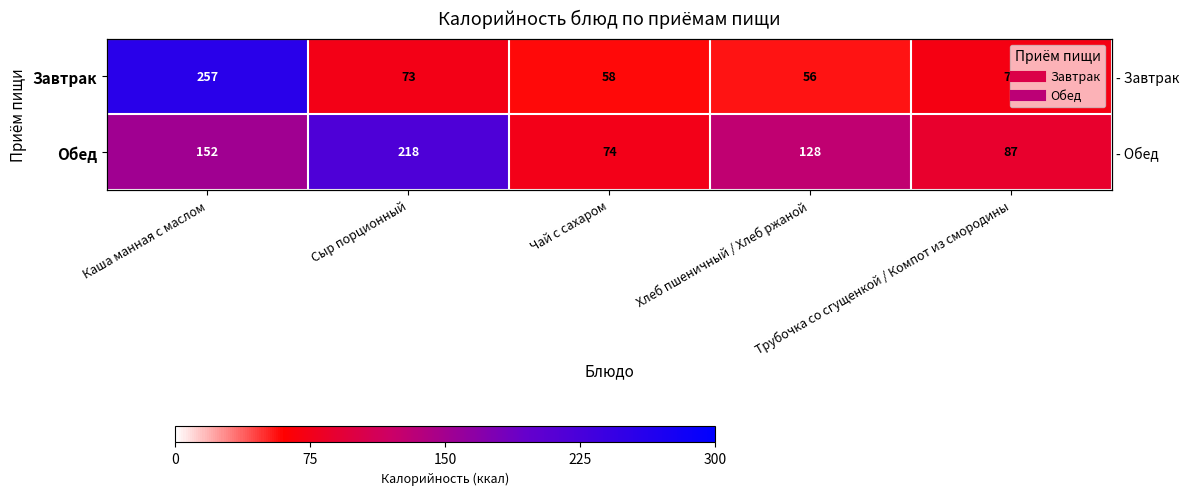

At which label does Обед reach its minimum?

Чай с сахаром